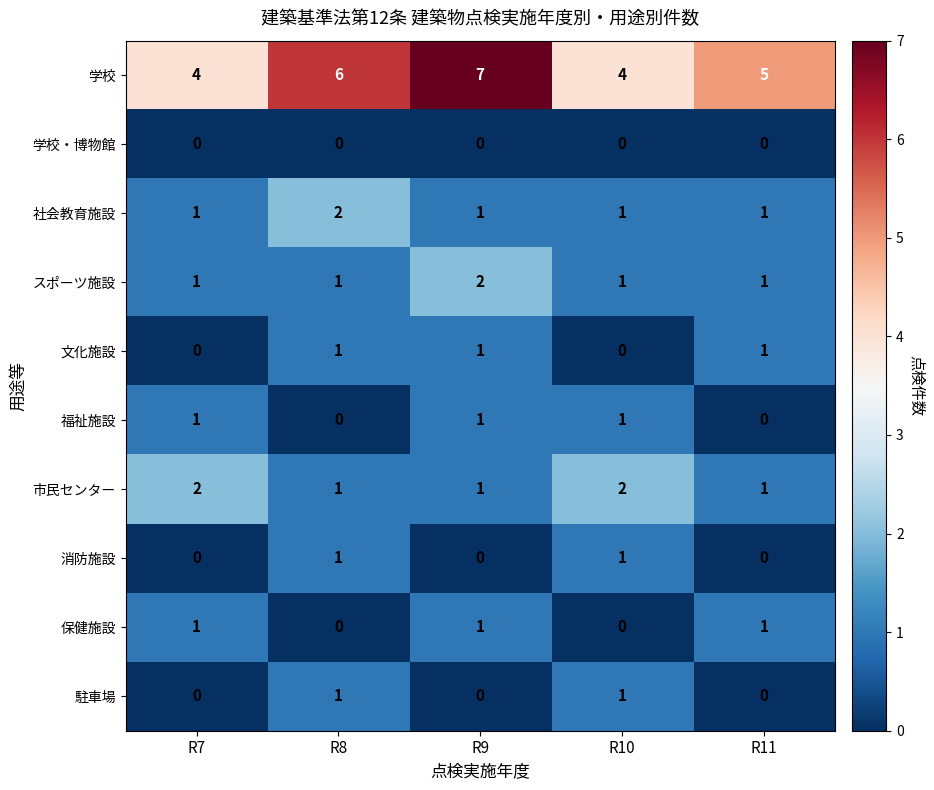

Which series has the largest range (max minus min)?

学校